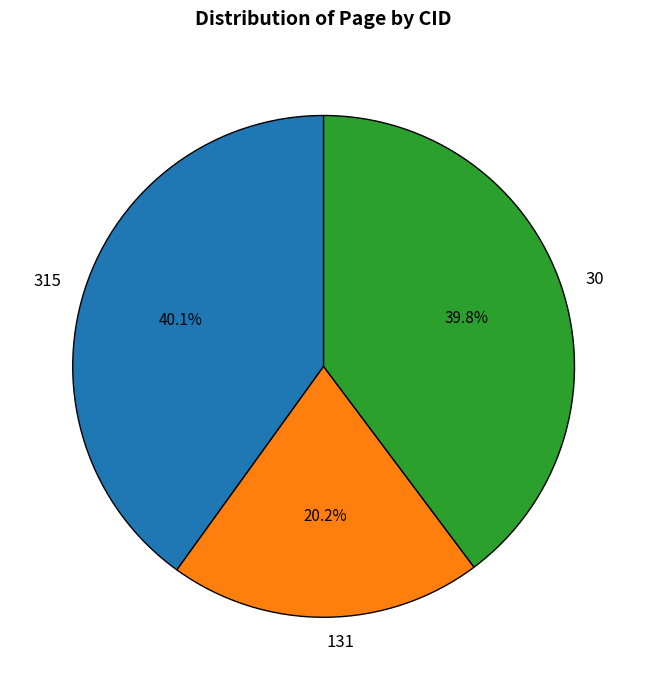

Is it true that 30 is 50% of the pie?

False